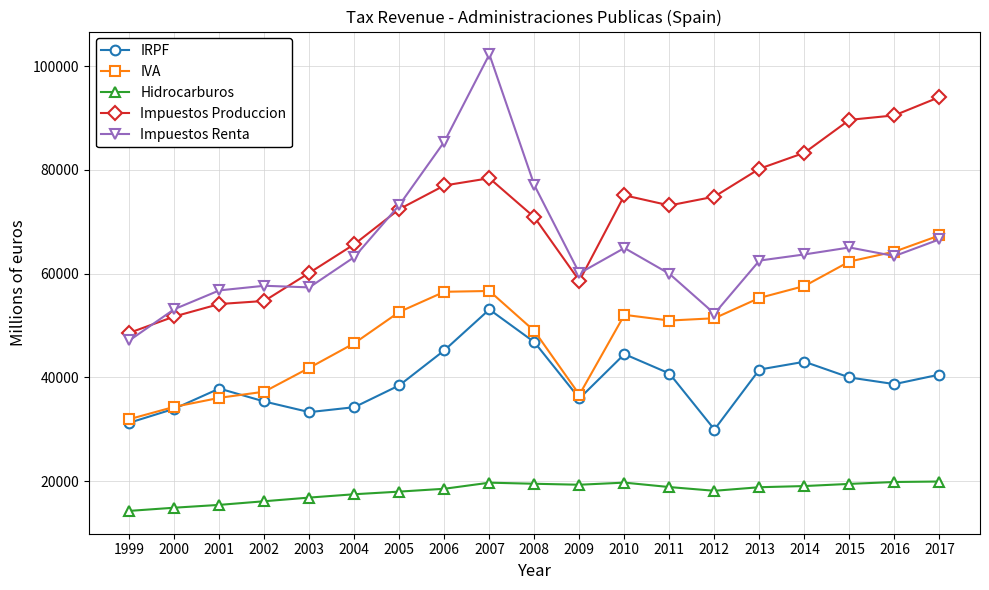

Is this an area chart (filled region under the line)?

No